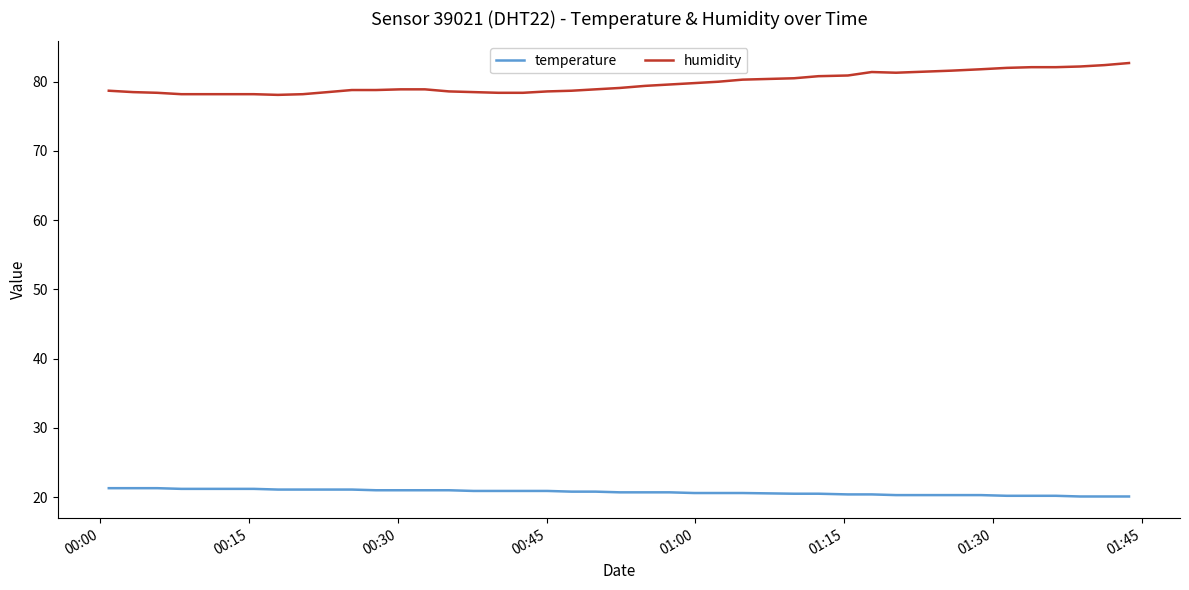

True or false: humidity and temperature intersect in this chart.

False